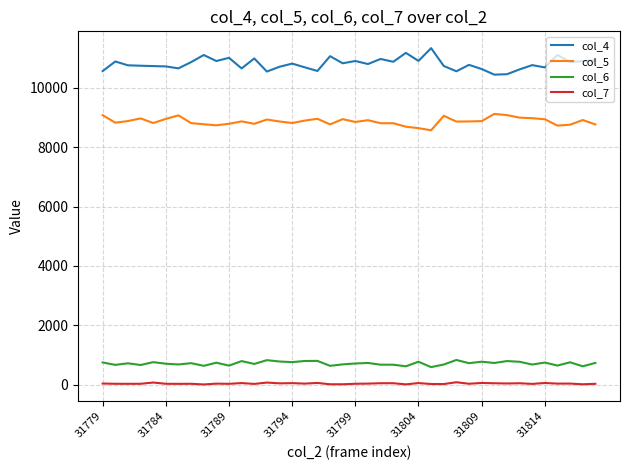

True or false: col_6 and col_5 intersect in this chart.

False